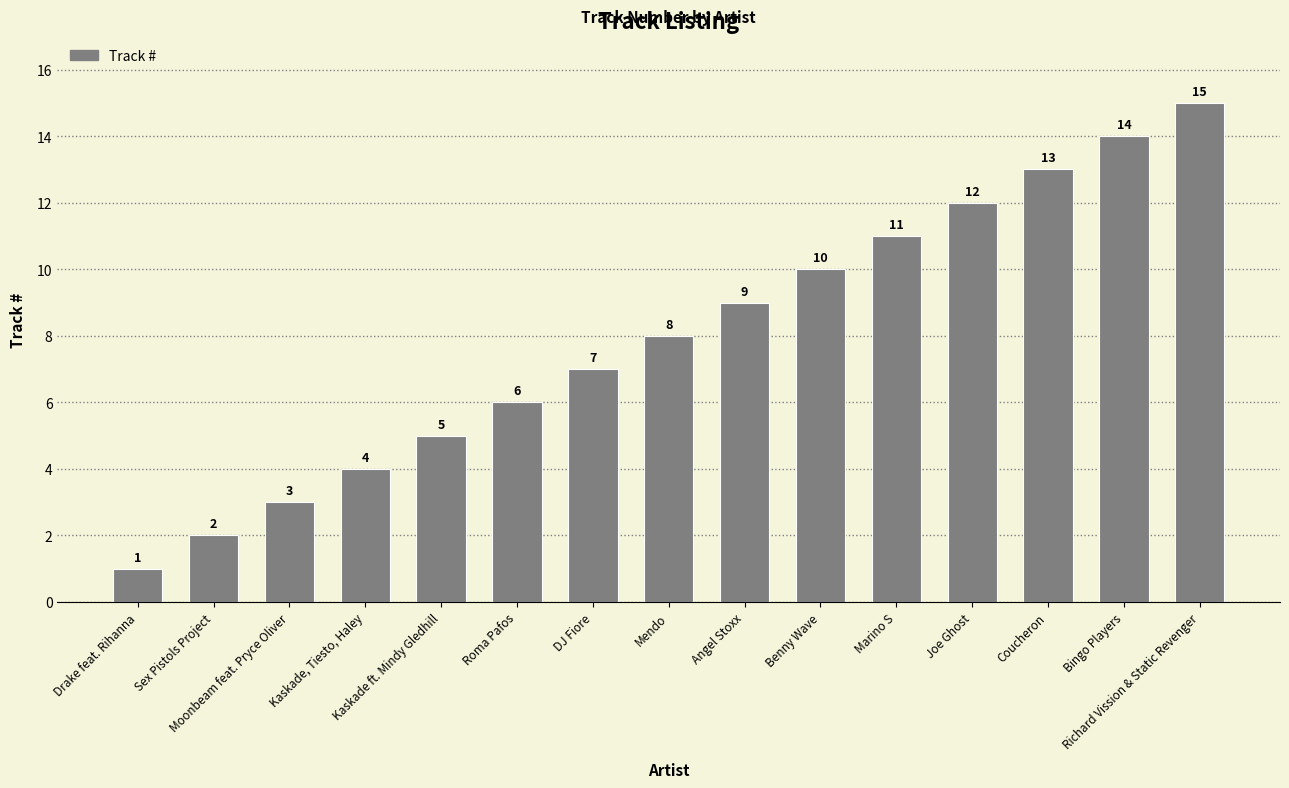

Reading left to right, extract all data points from this chart.

1	2	3	4	5	6	7	8	9	10	11	12	13	14	15